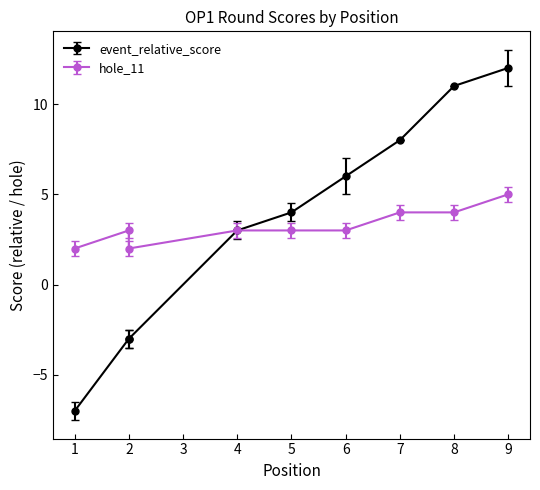

Between 4 and 6, which is larger?

6